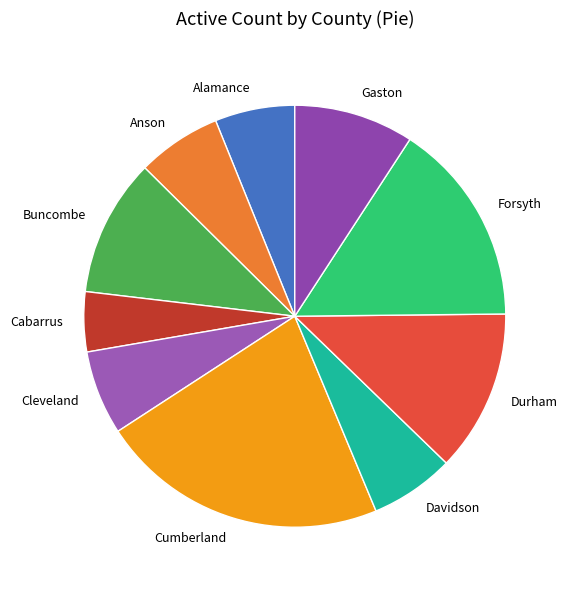

How many slices are in this pie chart?

10